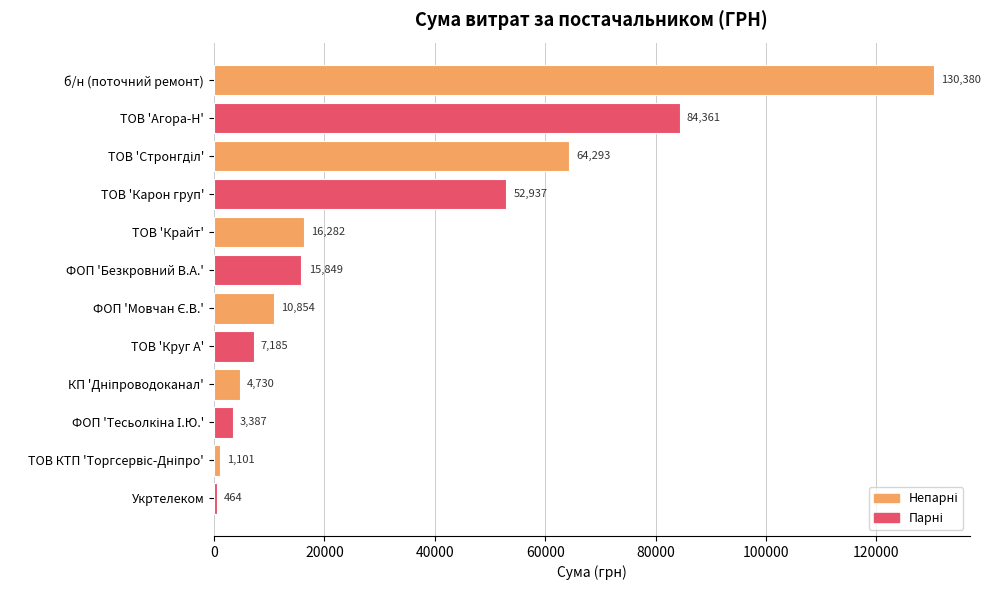

What value does the data have at Укртелеком?

464.0